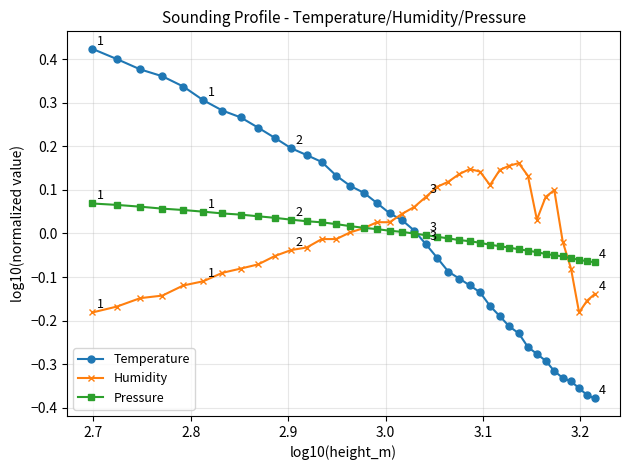

At how many categories does at least one series exceed 0?

34